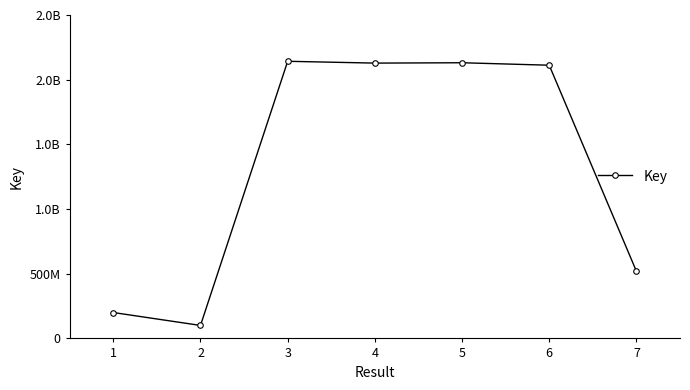

What is the value of the 3rd point from the left?

2142190194